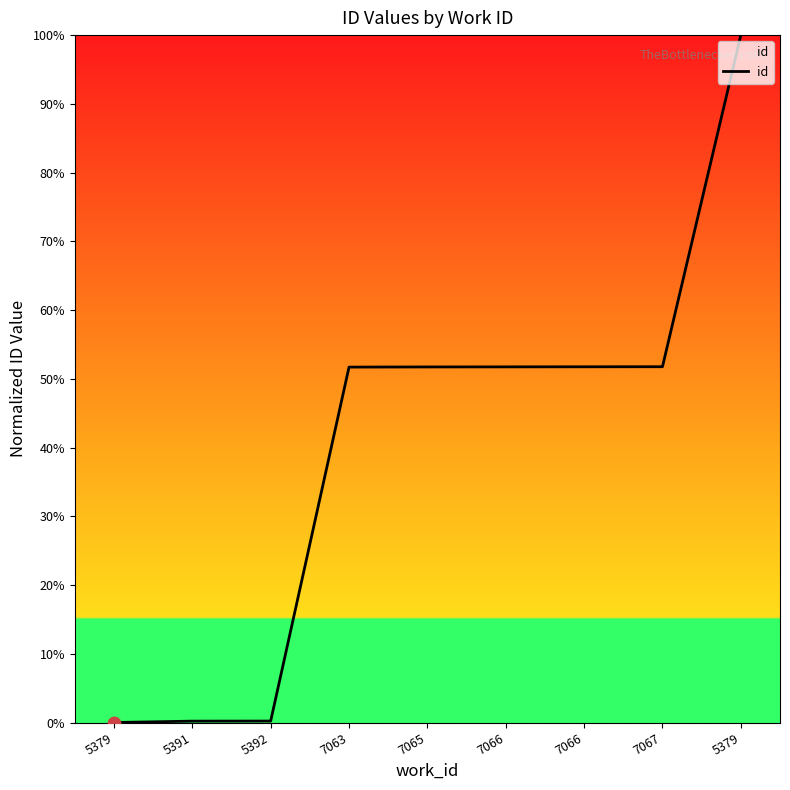

What is the change in value from 7066 to 5379?

+48.3